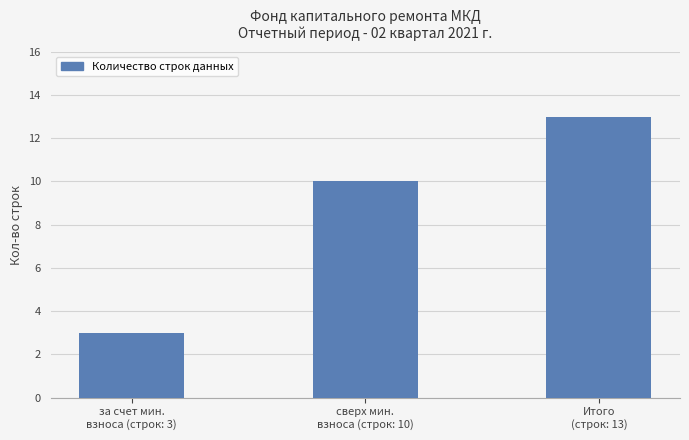

Rank the categories by value from lowest to highest.

за счет мин.
взноса (строк: 3), сверх мин.
взноса (строк: 10), Итого
(строк: 13)